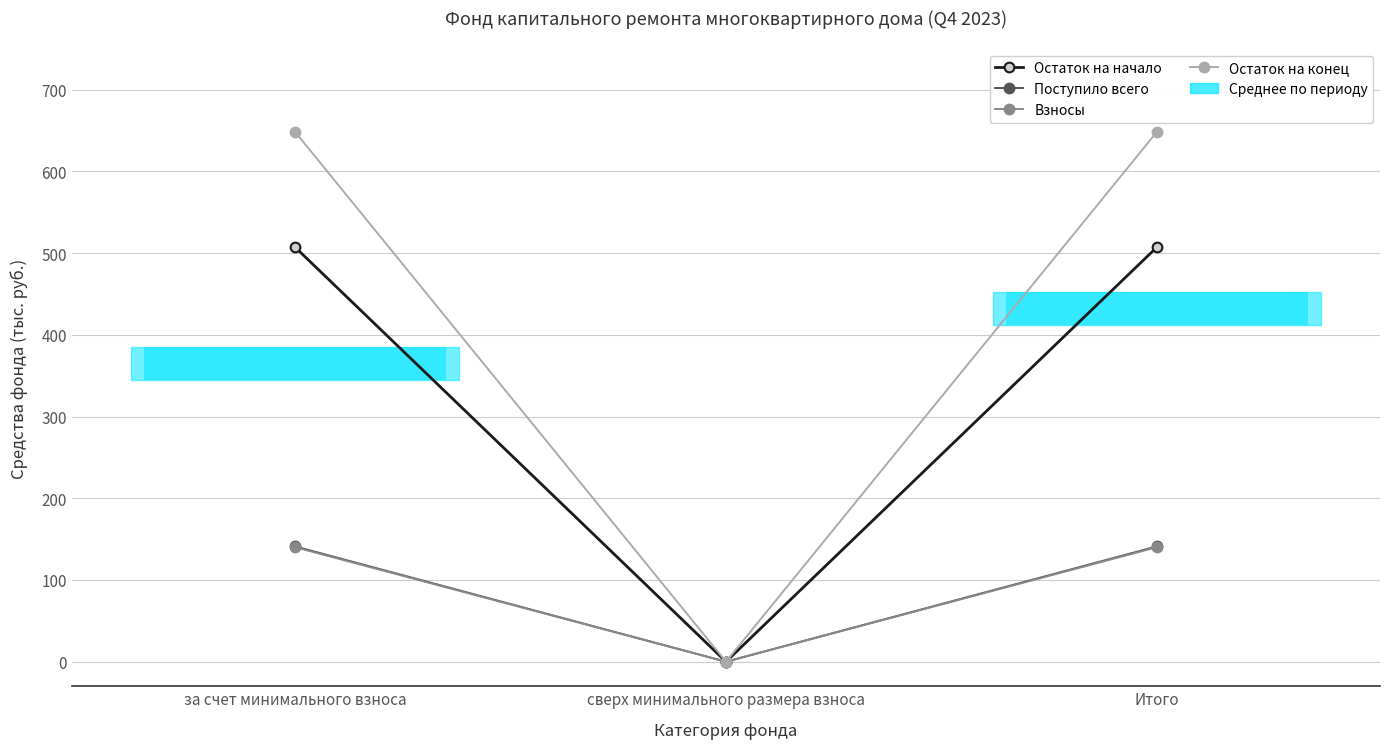

At which category is the sum across all series the highest?

за счет минимального взноса